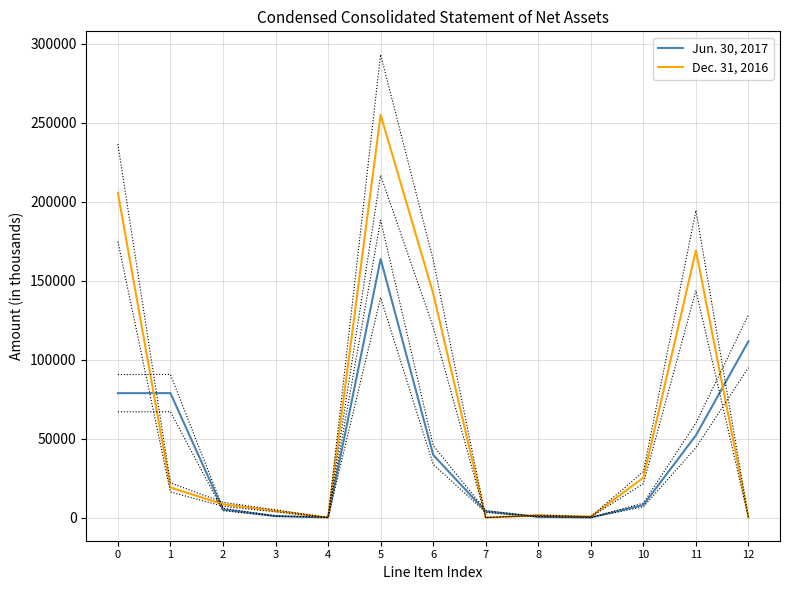

What is the sum of the Dec. 31, 2016 values at 11 and 5?

423895